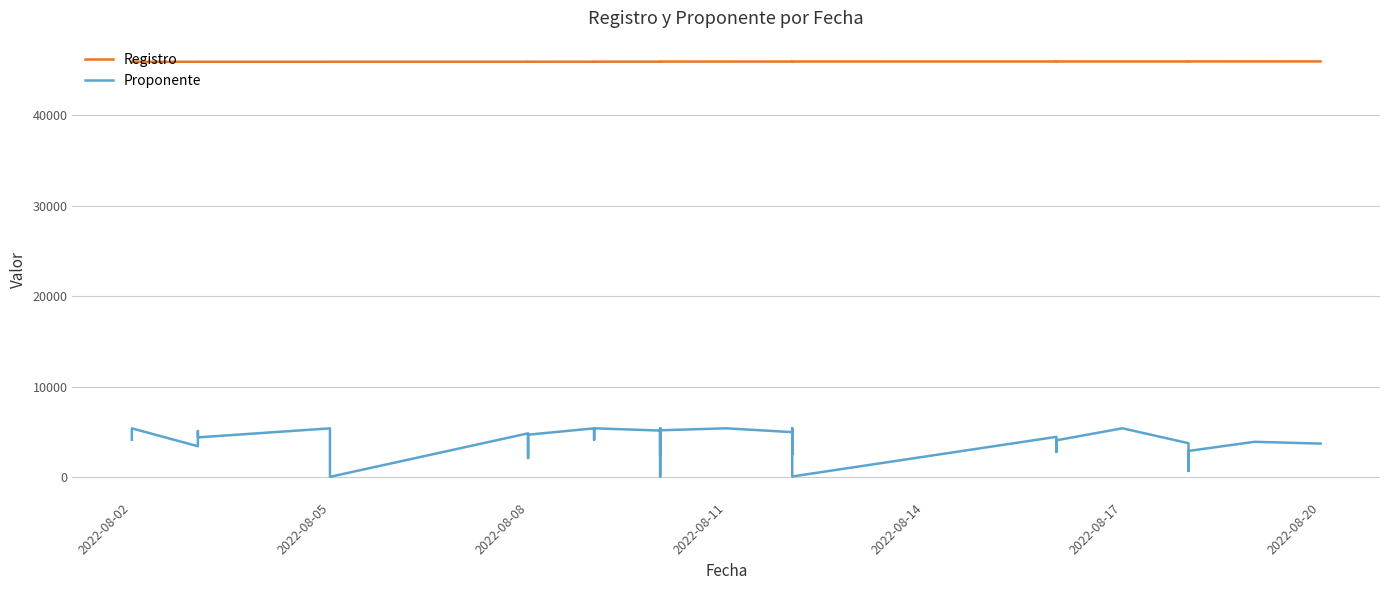

Rank the series by their average value, from highest to lowest.

Registro, Proponente